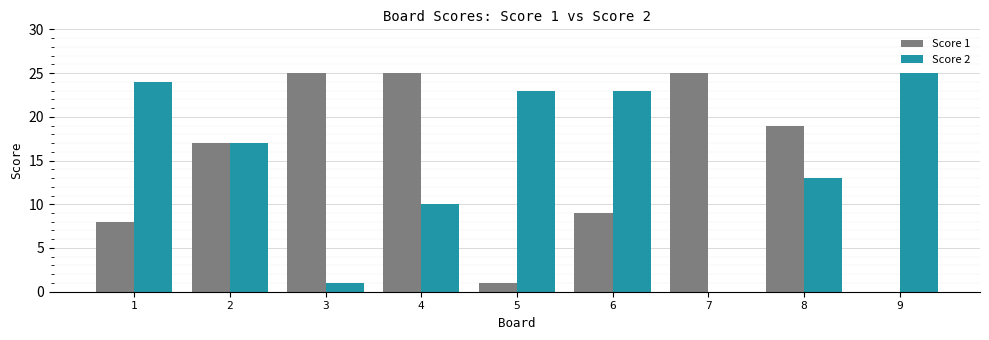

How many groups of bars are there?

9